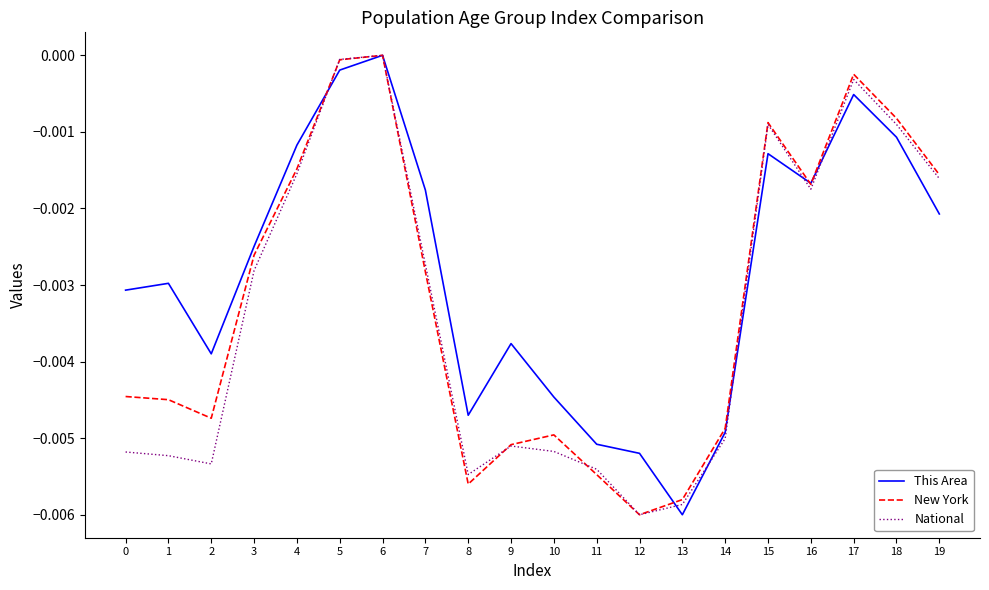

Count the number of categories in the chart.

20